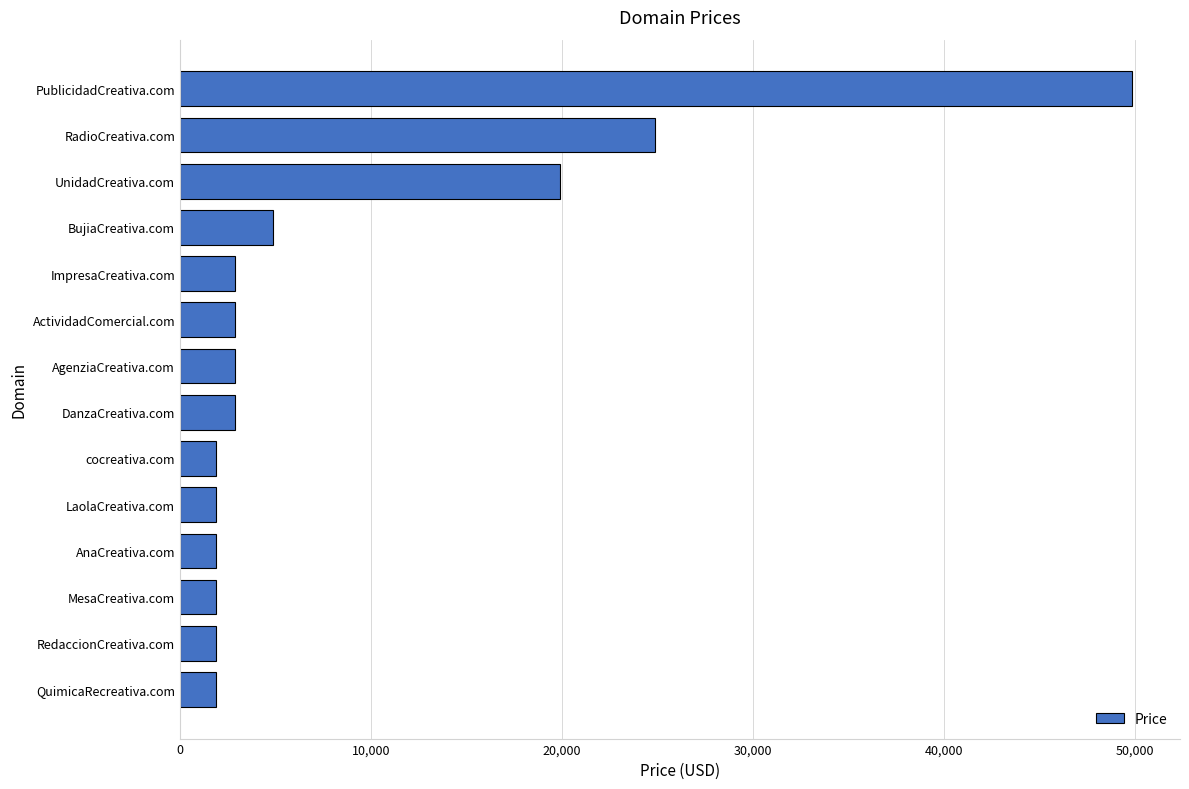

How many data points does each series have?

14